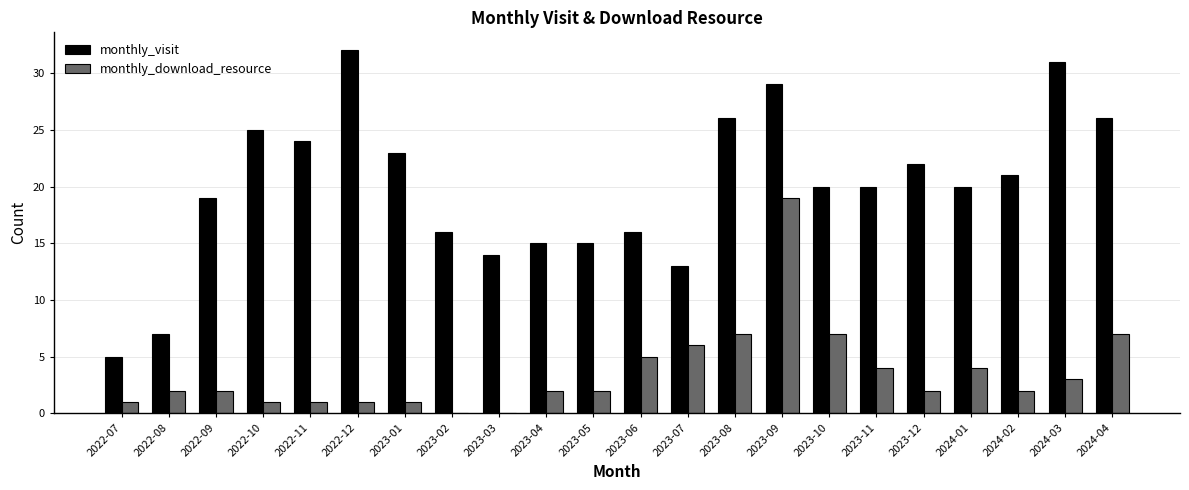

At which category is the sum across all series the highest?

2023-09